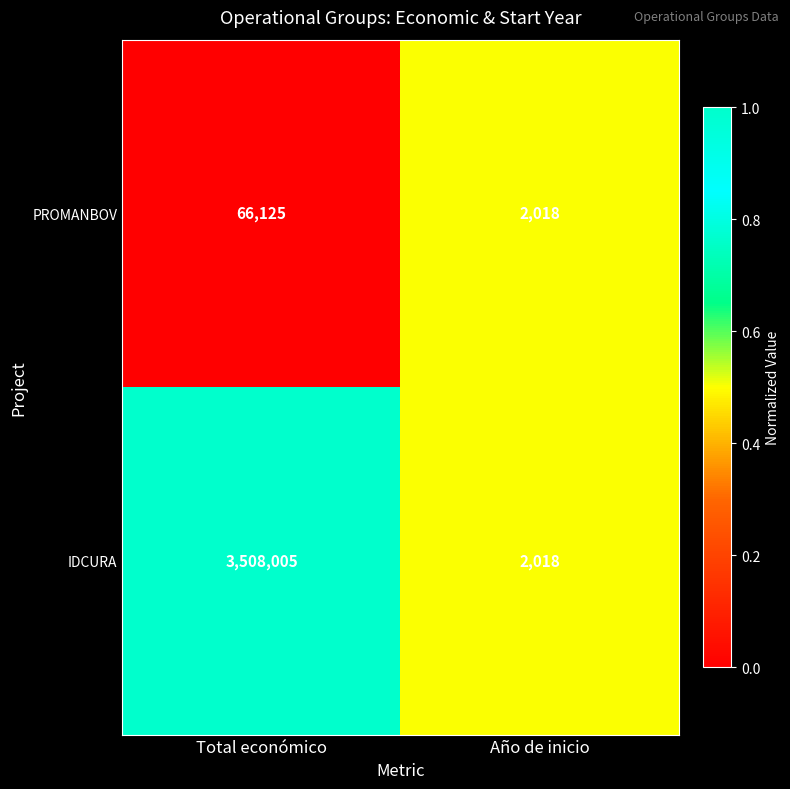

Is it true that IDCURA equals 3508005 at Total económico?

True